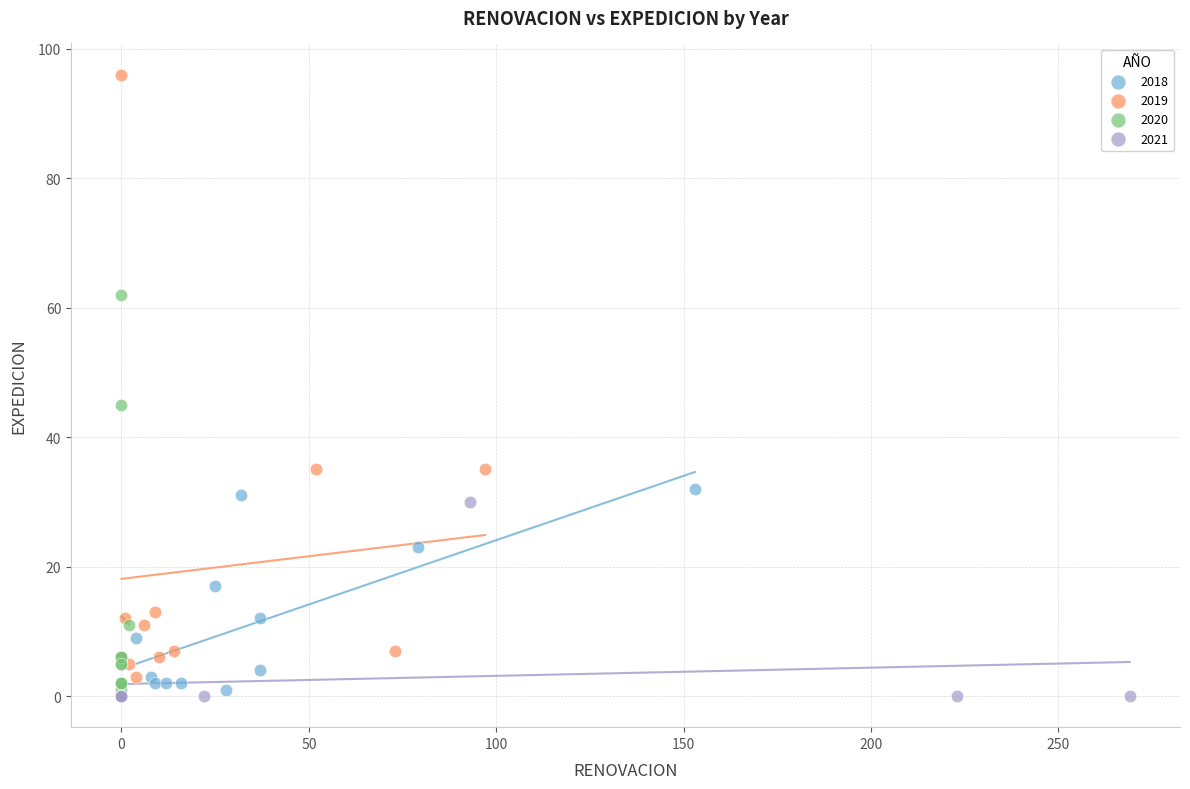

Which series has the largest Y range (max minus min)?

2019